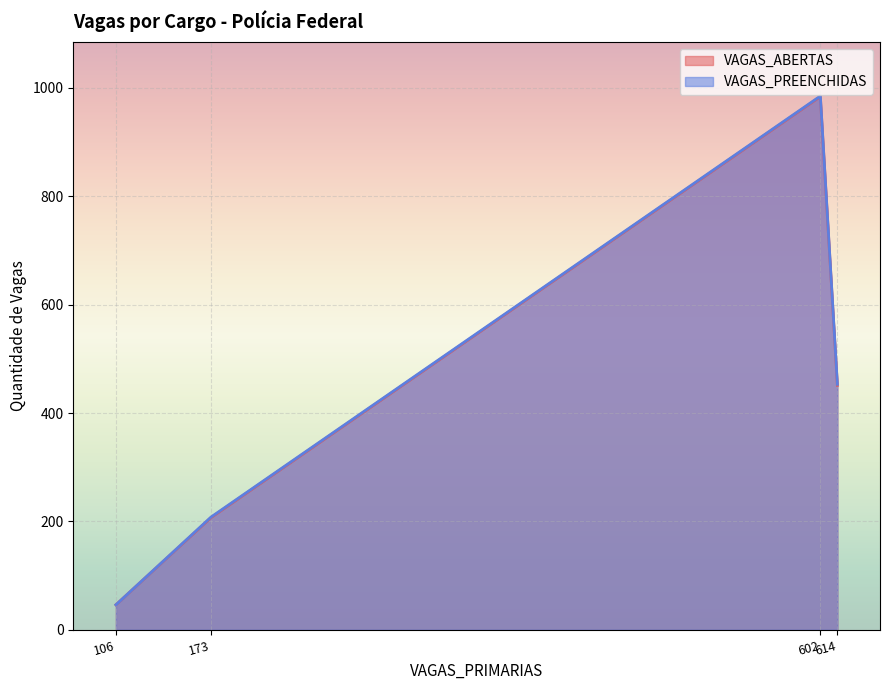

At which category is the sum across all series the highest?

602